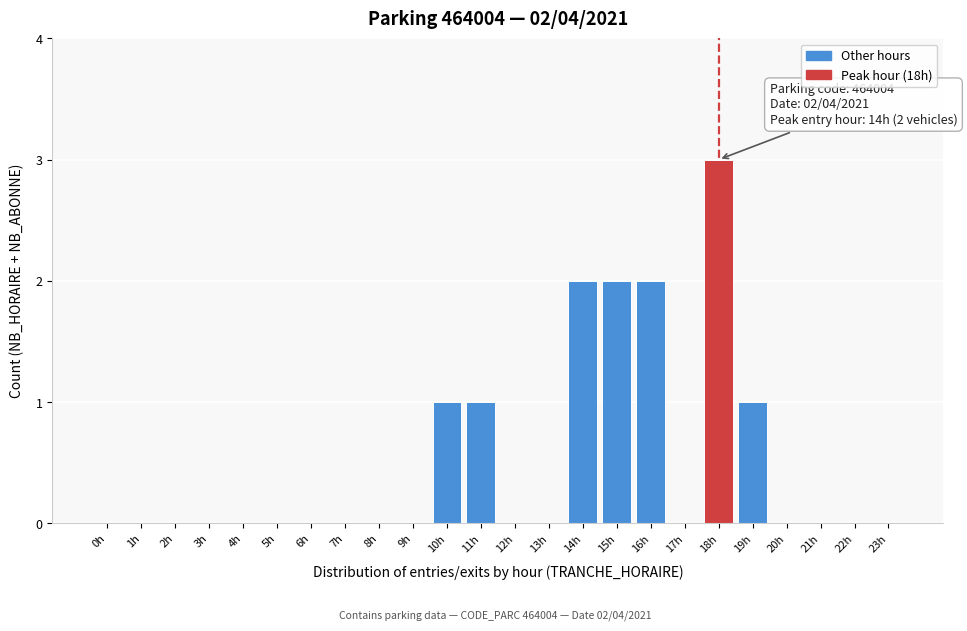

Reading left to right, extract all data points from this chart.

0h=0	1h=0	2h=0	3h=0	4h=0	5h=0	6h=0	7h=0	8h=0	9h=0	10h=1	11h=1	12h=0	13h=0	14h=2	15h=2	16h=2	17h=0	18h=3	19h=1	20h=0	21h=0	22h=0	23h=0